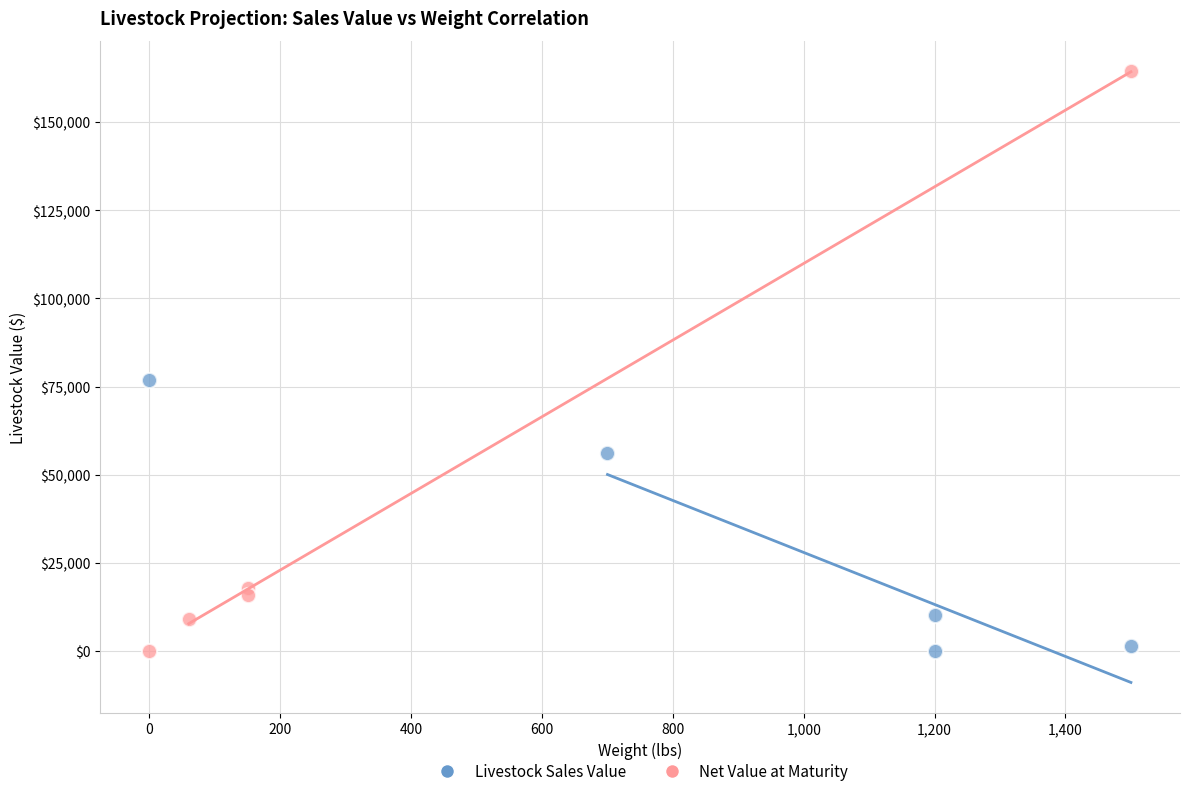

Which series has the largest Y range (max minus min)?

Net Value at Maturity